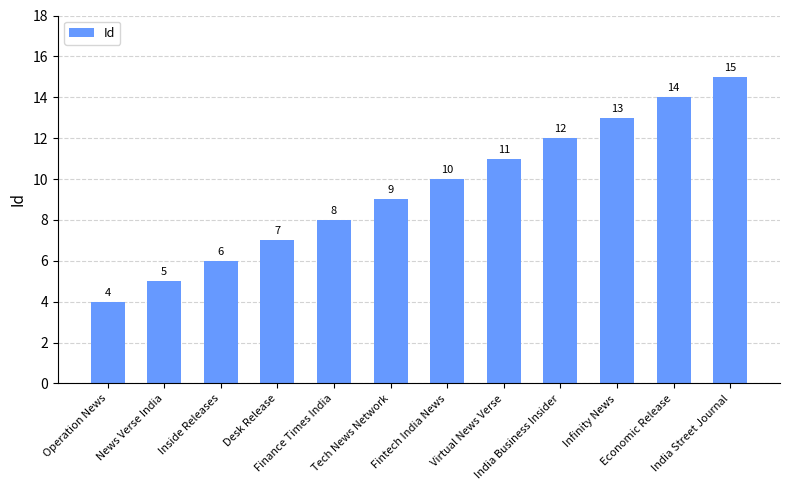

Count the number of data series in this chart.

1